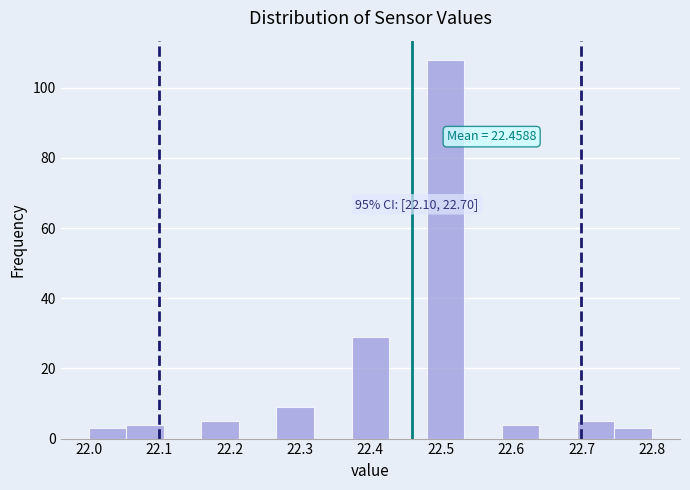

Which range on the x-axis has the tallest bar?

22.48 to 22.53